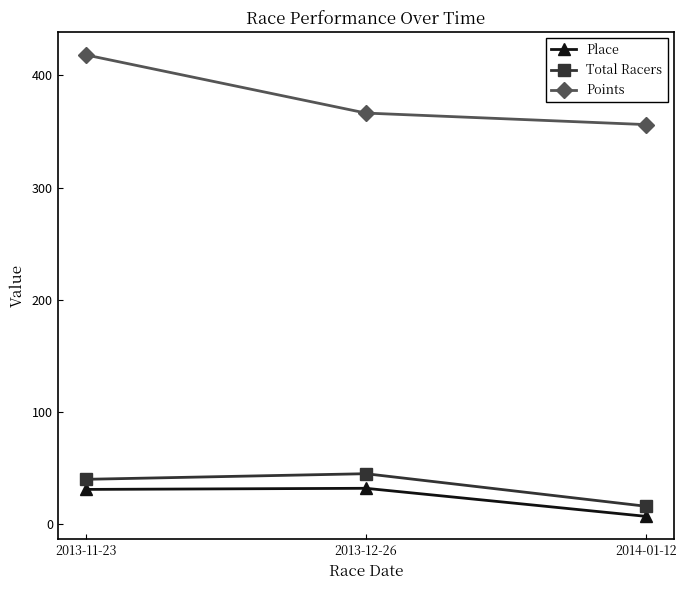

What are all the series names shown in the legend?

Place, Total Racers, Points